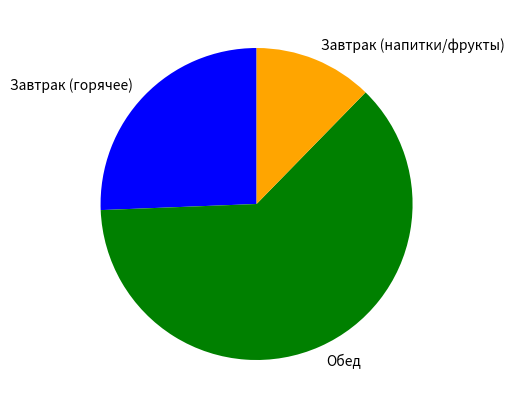

Which has a higher value, Завтрак (горячее) or Обед?

Обед